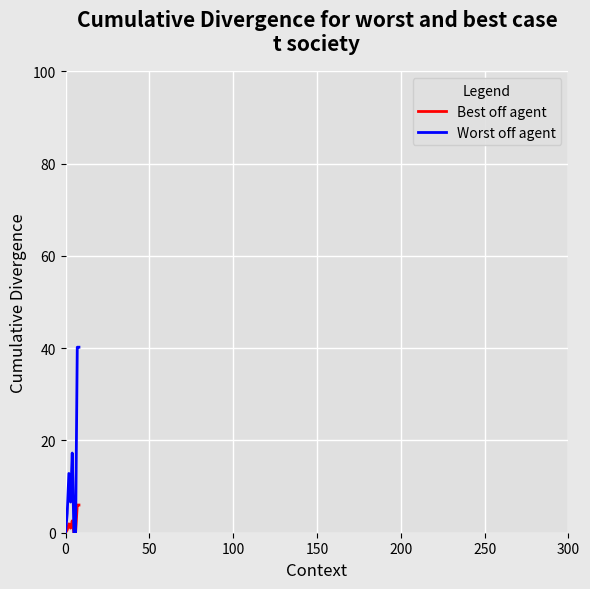

Which series has the largest total across all categories?

Worst off agent